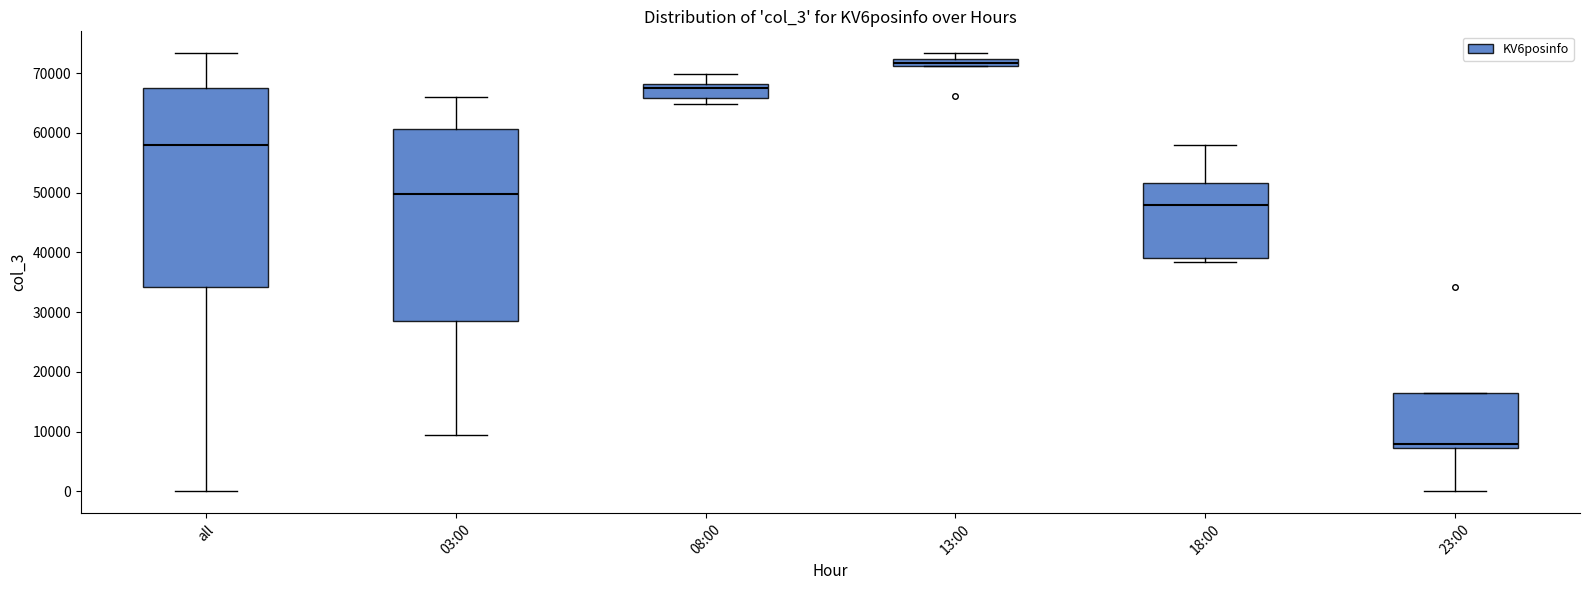

Where is the upper edge of the box for all on the y-axis? The values are not printed on the chart, so give them approximately, as read against the axis.

67000